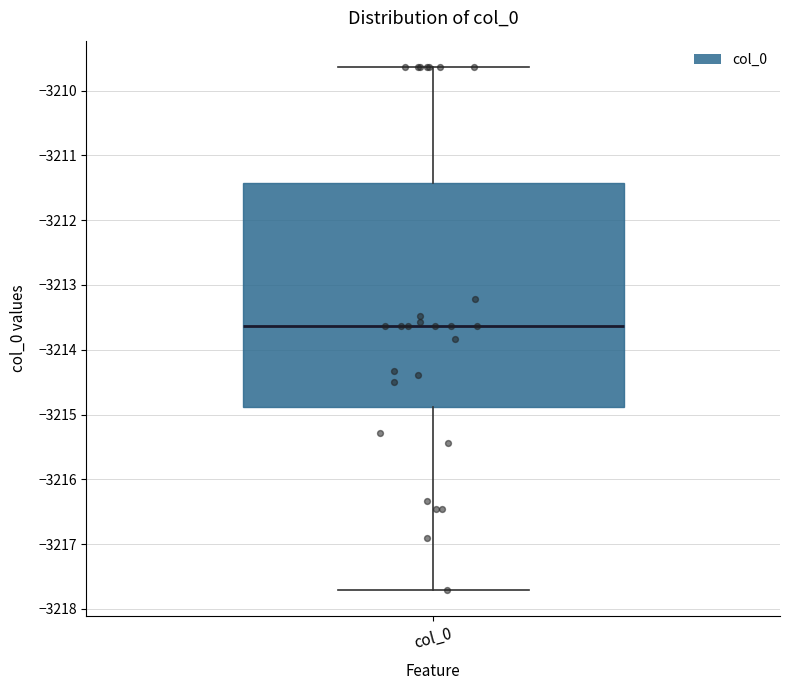

Where does the upper whisker of the box for col_0 end on the y-axis? The values are not printed on the chart, so give them approximately, as read against the axis.

-3209.6